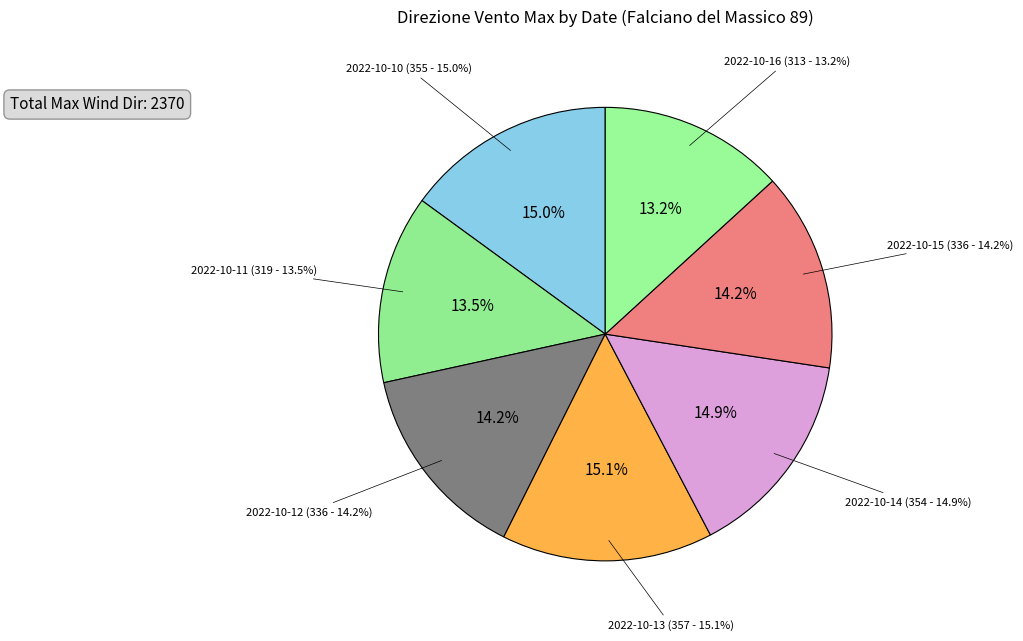

To the nearest percent, what percentage of the pie is 2022-10-10?

15%